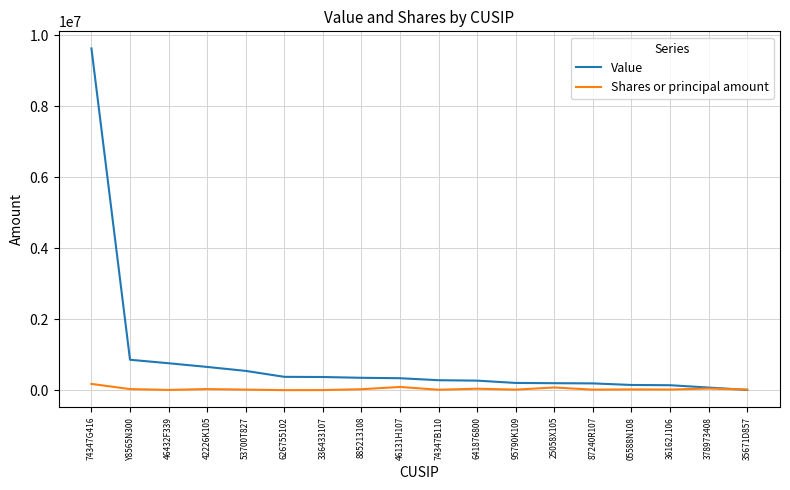

Which series has the largest total across all categories?

Value